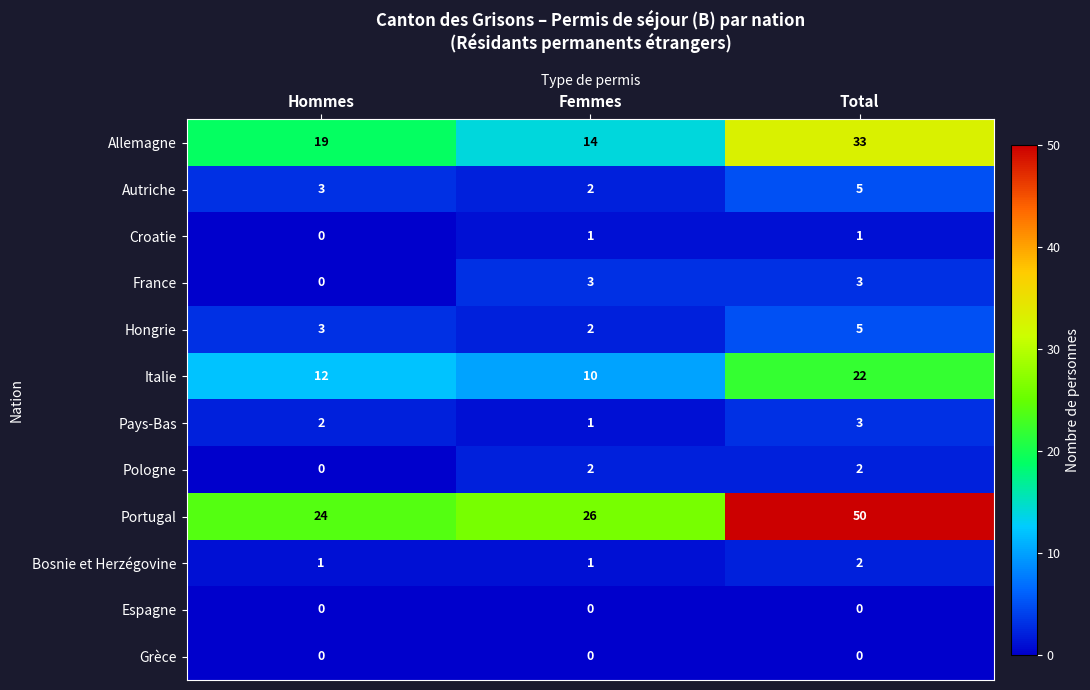

Where is Hongrie nearest to the value 3?

Hommes